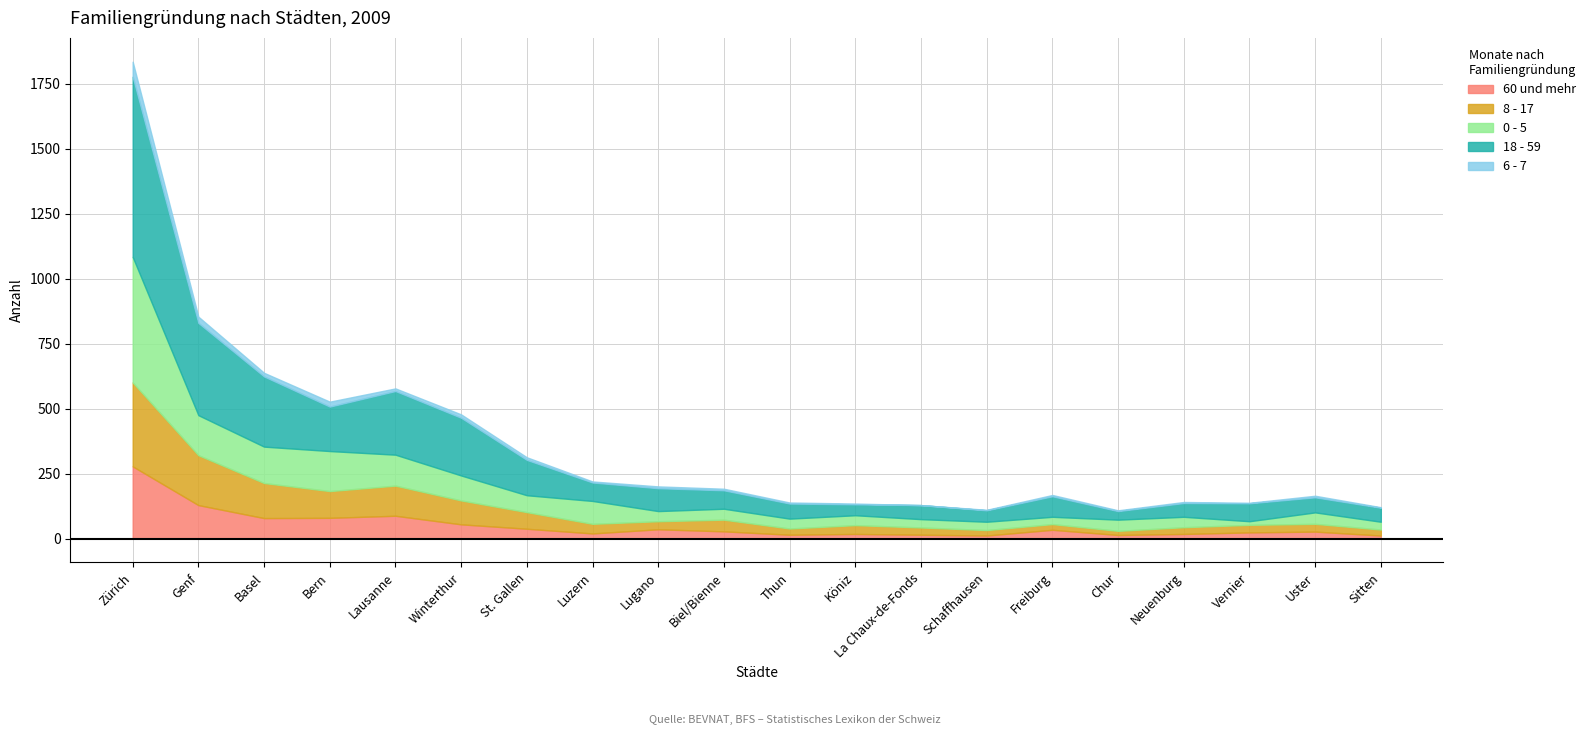

Rank the series by their maximum value, from highest to lowest.

18 - 59, 0 - 5, 8 - 17, 60 und mehr, 6 - 7